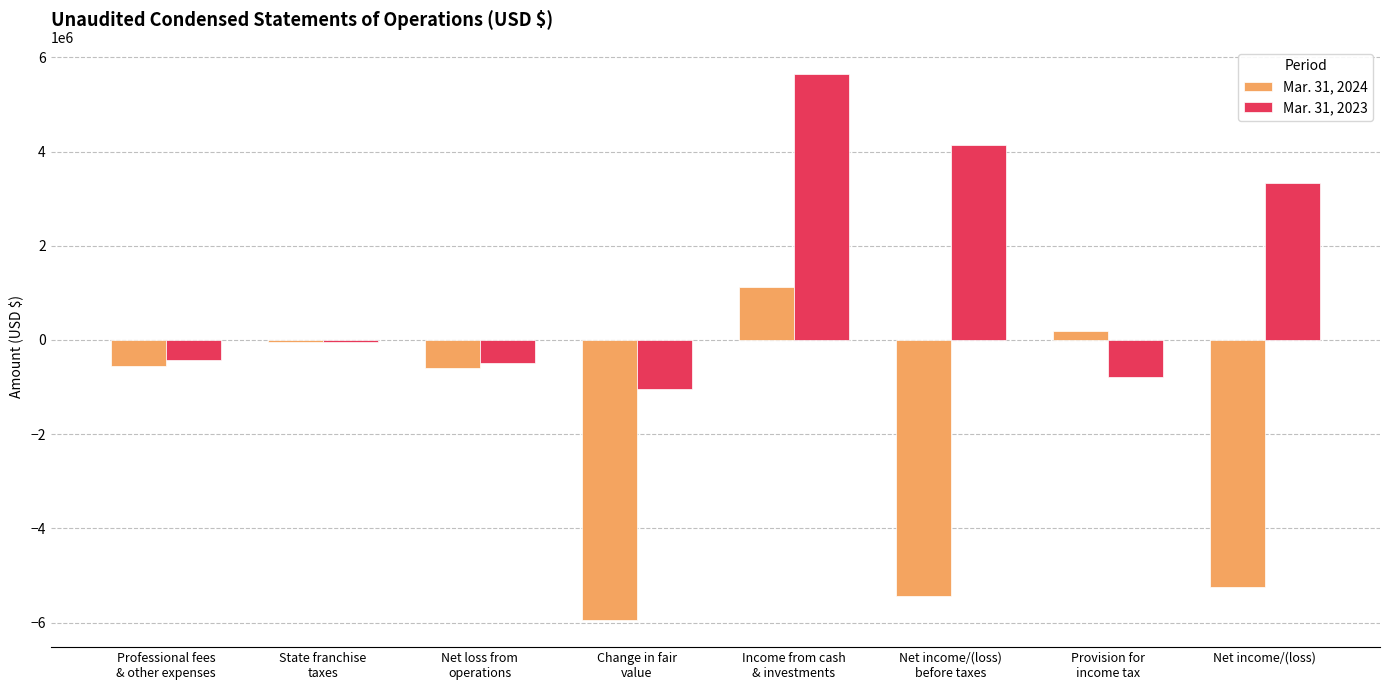

Which category has the lowest value across all series?

Change in fair
value